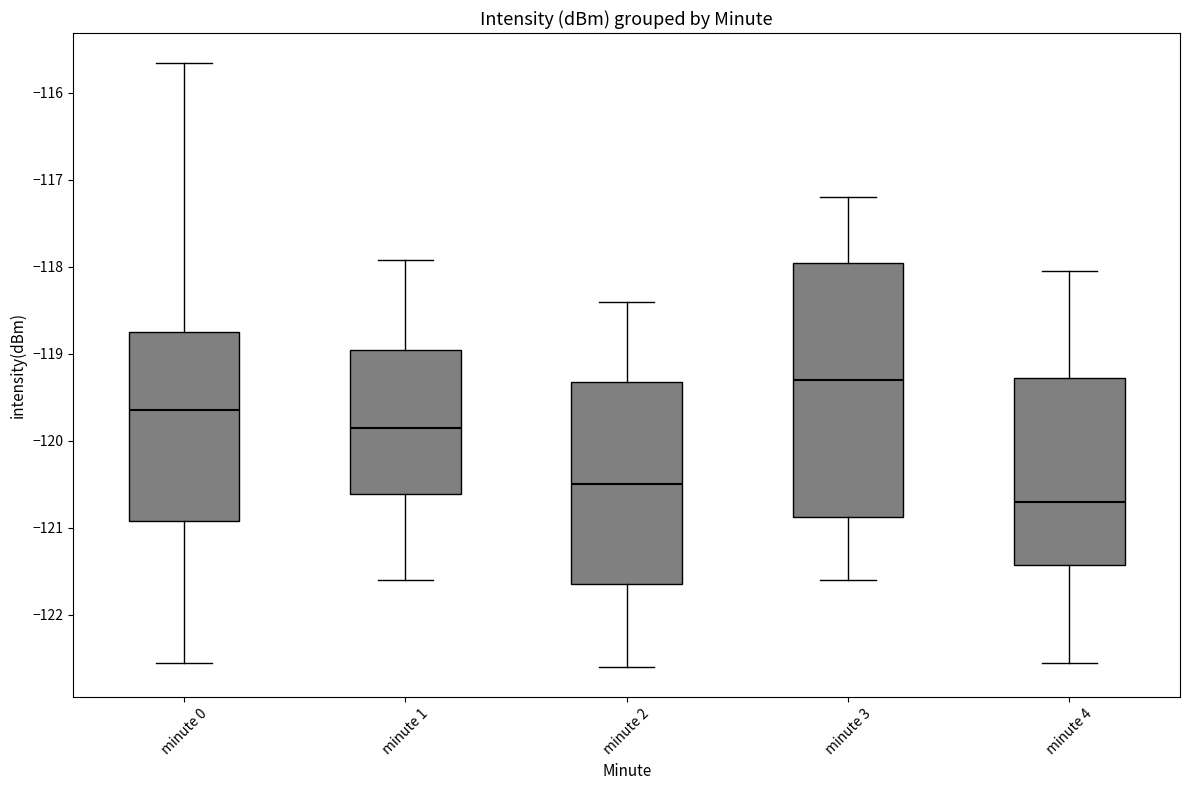

Where is the lower edge of the box for minute 3 on the y-axis? The values are not printed on the chart, so give them approximately, as read against the axis.

-120.9